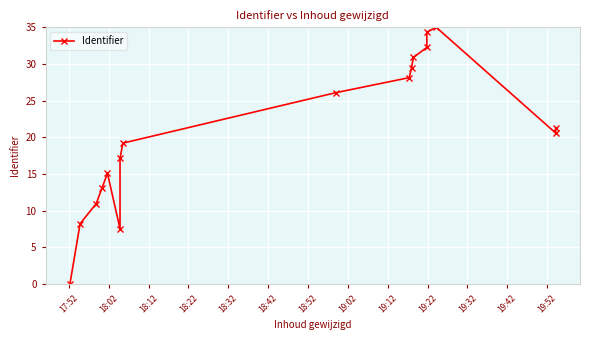

What is the sum of all values?

349.3